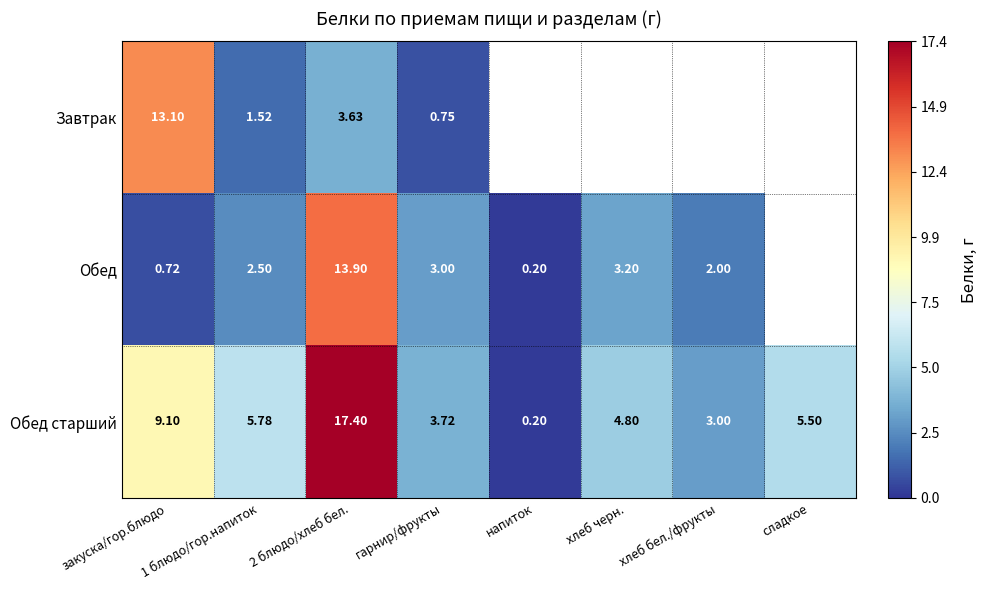

What is the sum of all Обед старший values?

49.5